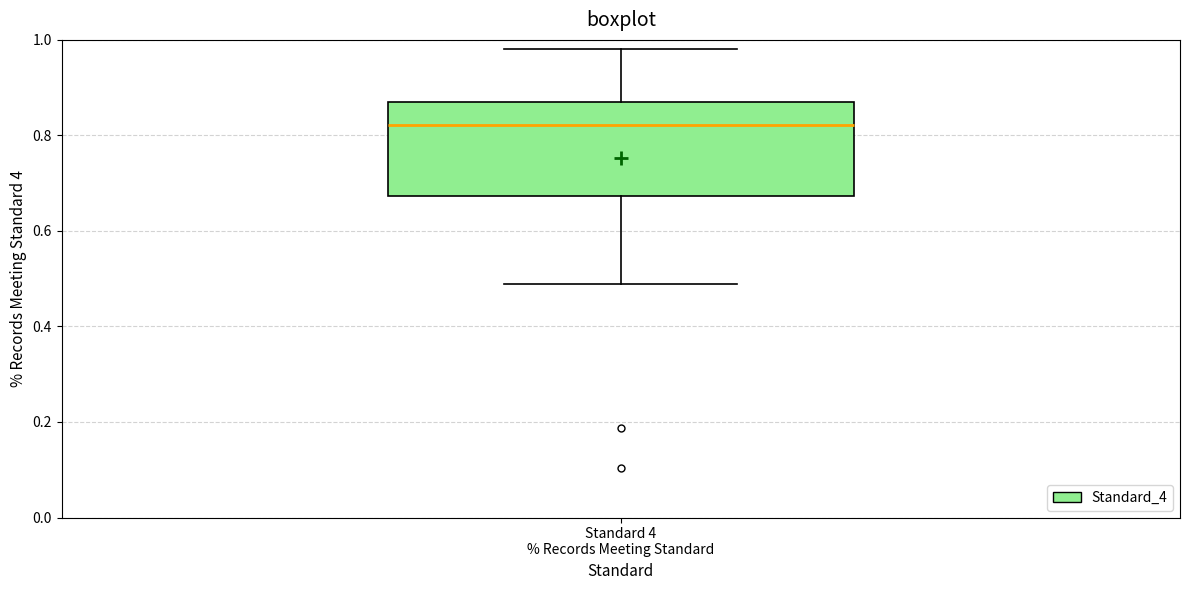

Read this box plot against the y-axis: the position of the median line, the range covered by the box, and the ends of both whiskers. The values are not printed on the chart, so give them approximately, as read against the axis.

median 0.82, box 0.68 to 0.86, whiskers 0.48 to 0.98